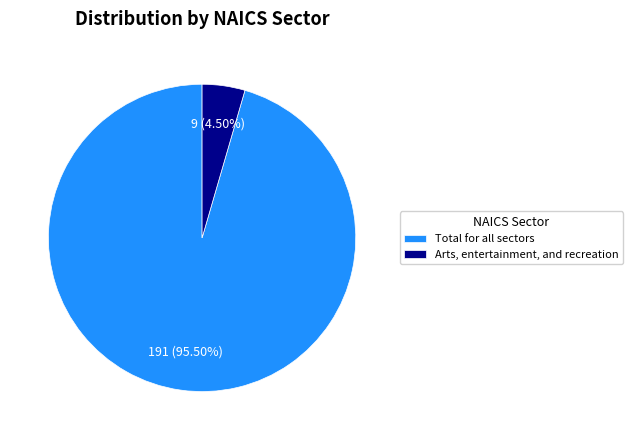

What percentage do Arts, entertainment, and recreation and Total for all sectors together represent?

100.0%